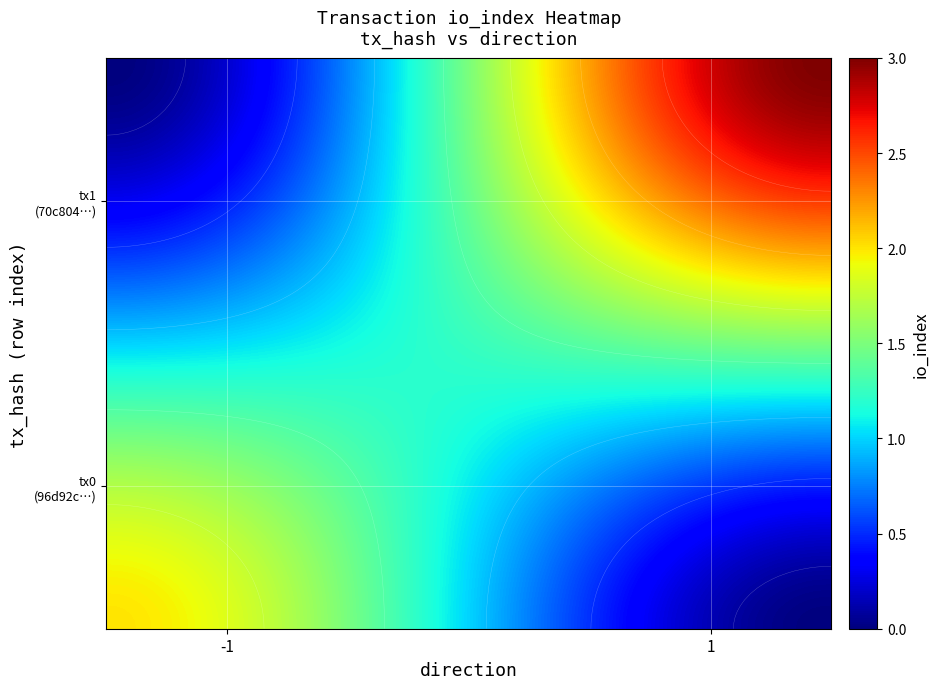

List the series in order of their overall mean, lowest first.

96d92c3ba03a6d09ed3629d986e77f26c93f225, 70c80425c5ef6a2564954e93767b57694bf9904